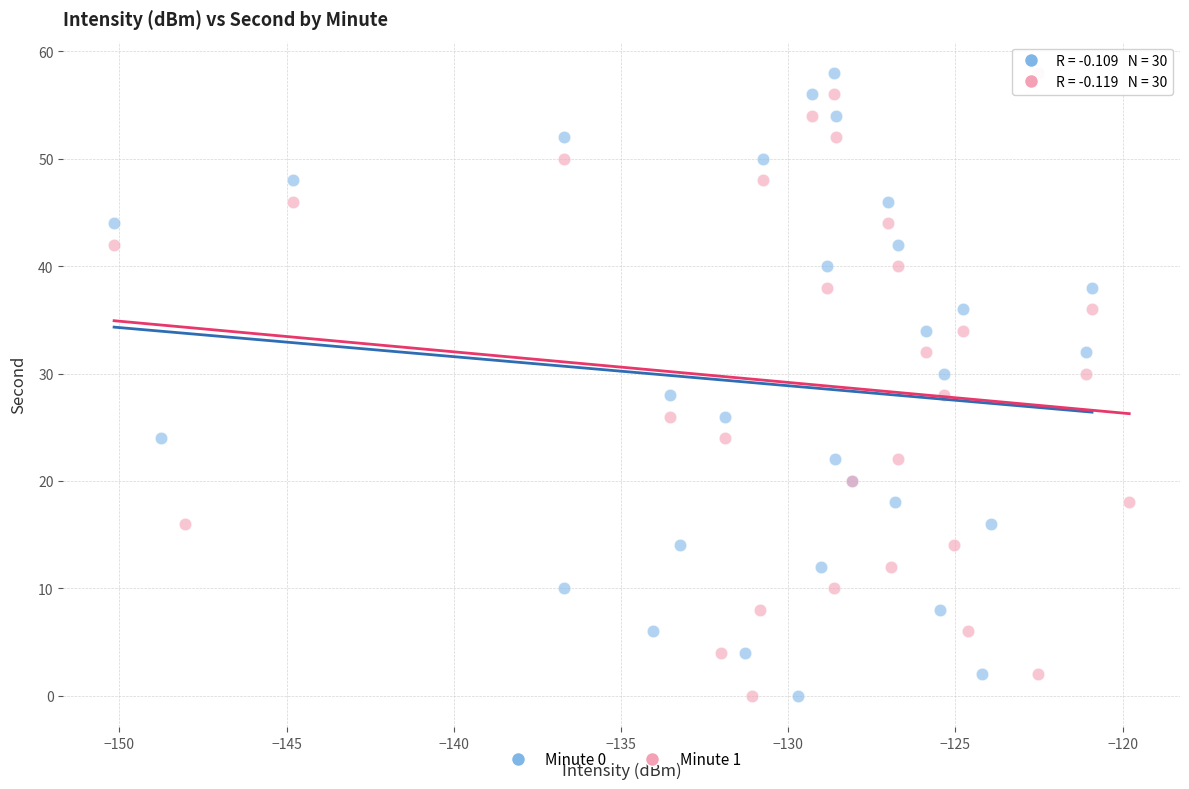

What are all the series names shown in the legend?

Minute 0, Minute 1